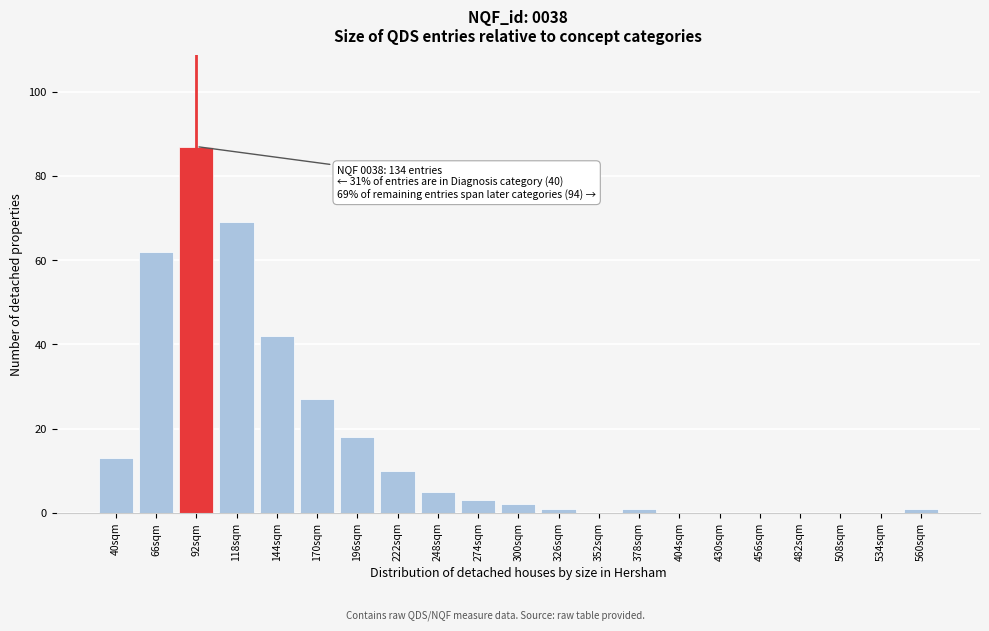

Reading right to left, list all the values displayed in this chart.

560sqm=1	534sqm=0	508sqm=0	482sqm=0	456sqm=0	430sqm=0	404sqm=0	378sqm=1	352sqm=0	326sqm=1	300sqm=2	274sqm=3	248sqm=5	222sqm=10	196sqm=18	170sqm=27	144sqm=42	118sqm=69	92sqm=87	66sqm=62	40sqm=13